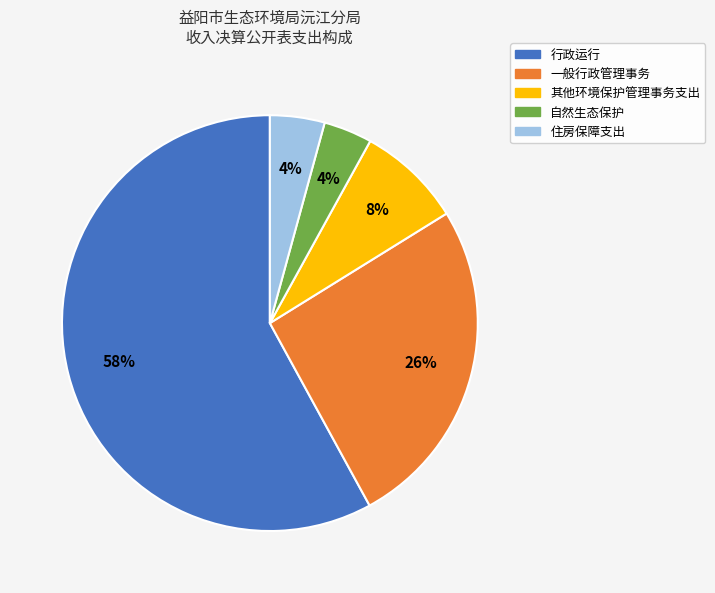

Which has a higher value, 一般行政管理事务 or 其他环境保护管理事务支出?

一般行政管理事务